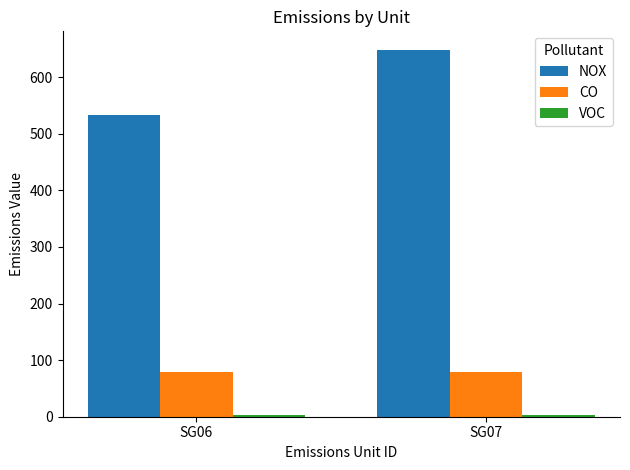

True or false: NOX has a value of 533.5 at SG06.

True